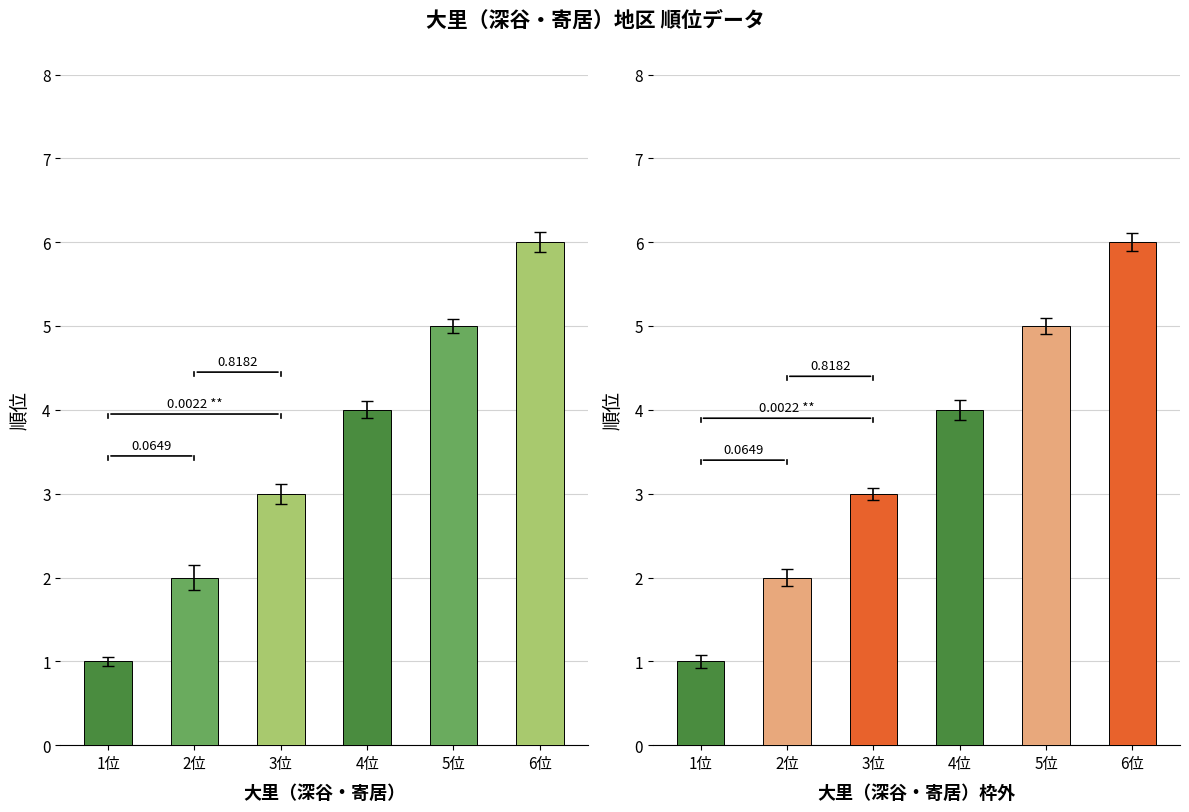

True or false: 大里（深谷・寄居） has a value of 6 at 5.

True